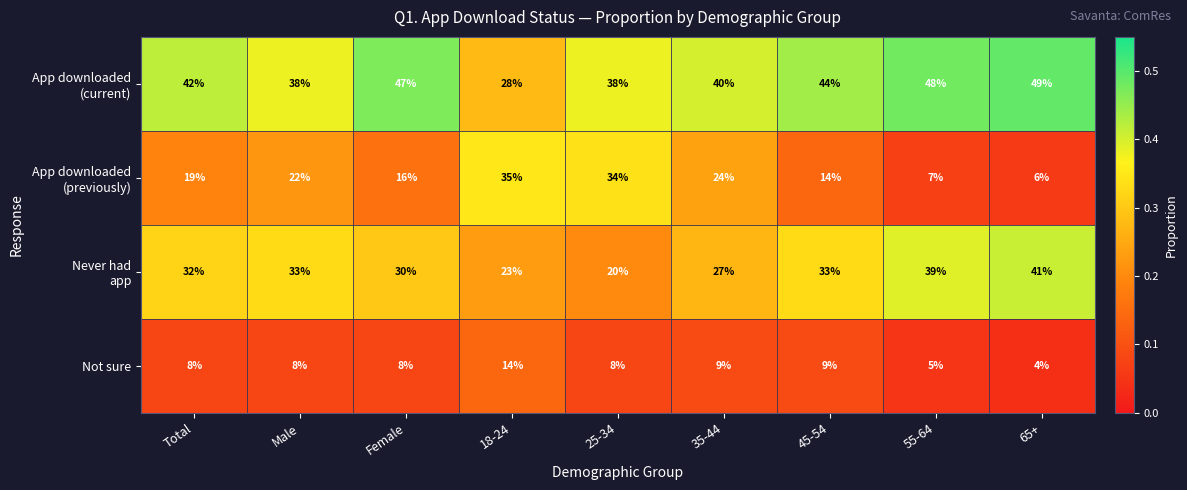

At how many categories does at least one series exceed 34?

9